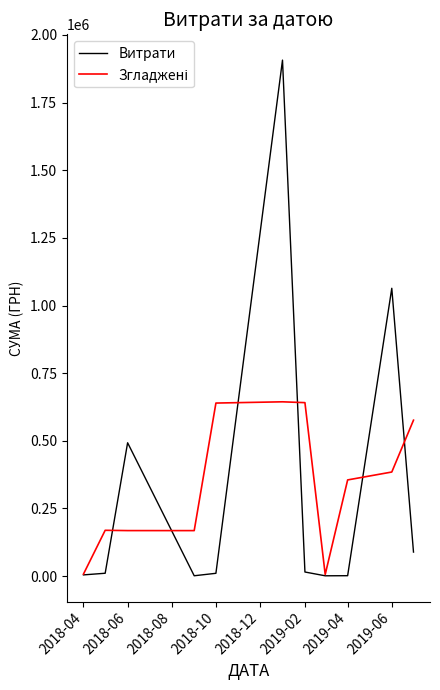

What is the greatest value displayed?

1906806.8